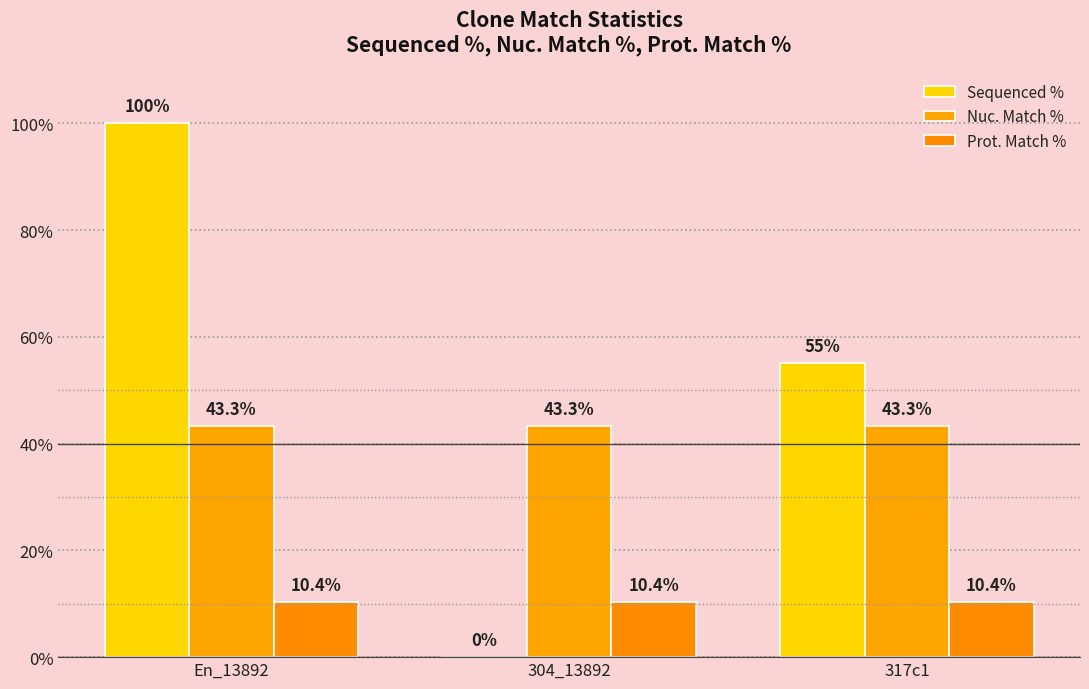

Between En_13892 and 317c1, which is larger?

En_13892